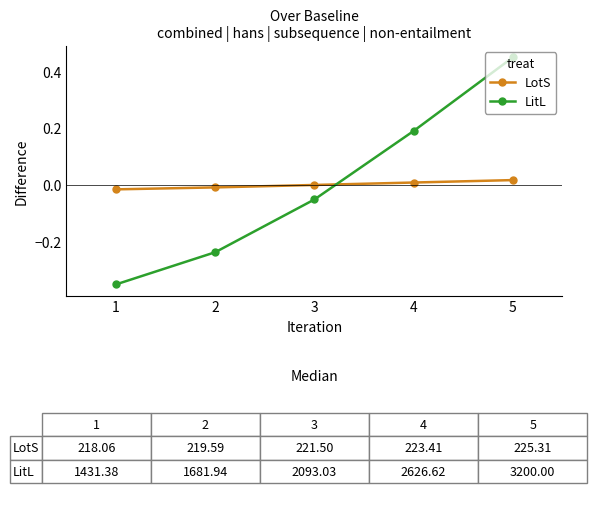

Which series has the largest range (max minus min)?

LitL